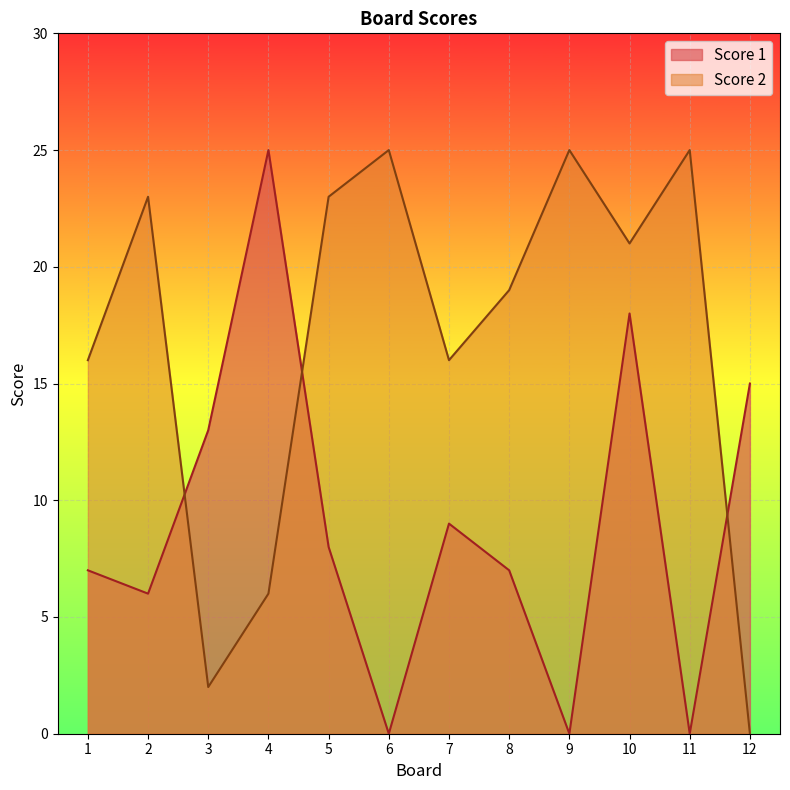

In Score 1, how many points are higher than both neighbors (excluding endpoints)?

3